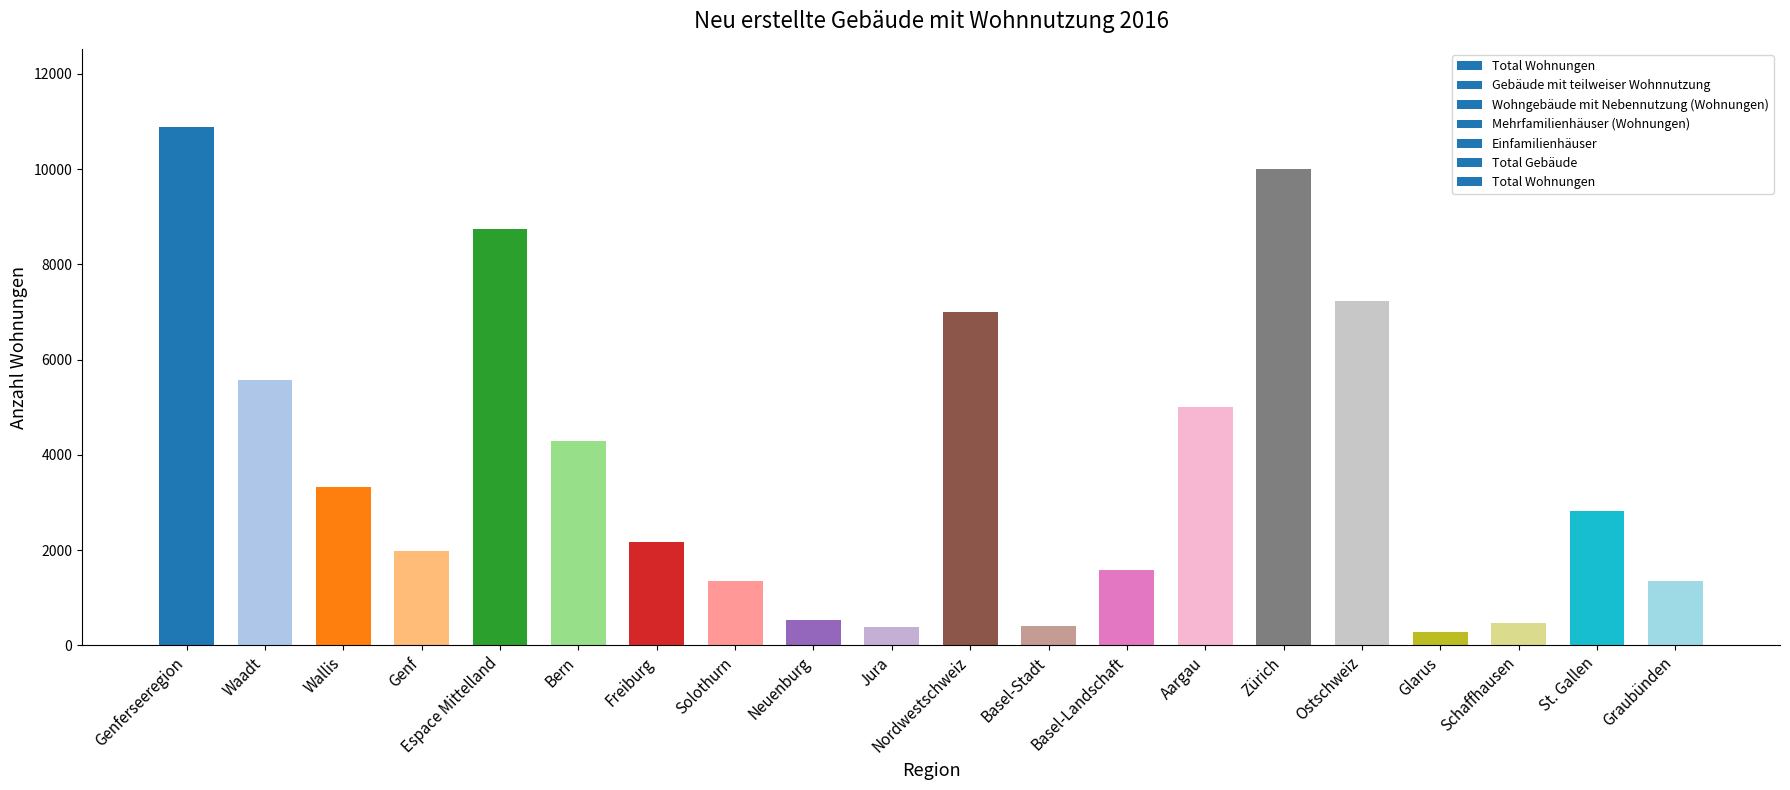

How many bars are there in total?

20